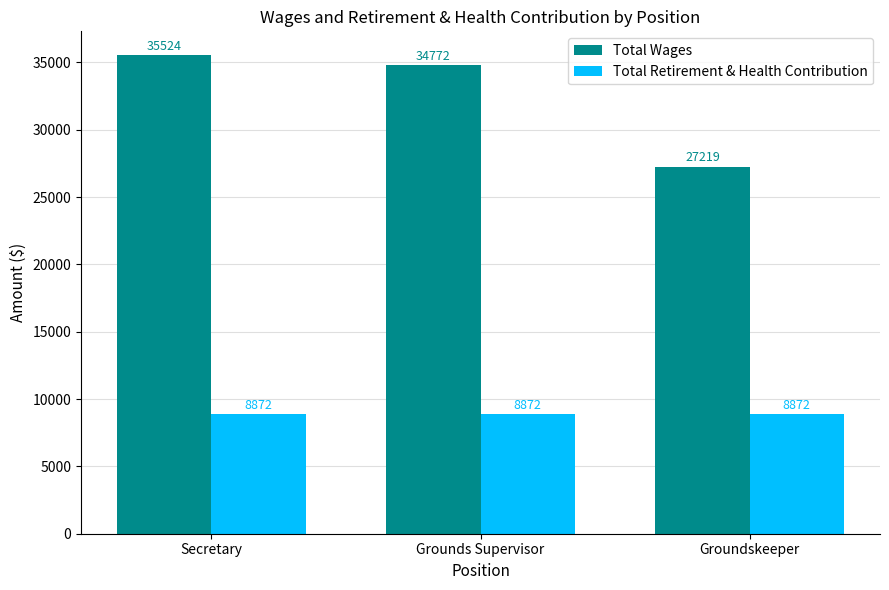

What is the lowest value of the Total Wages series?

27219